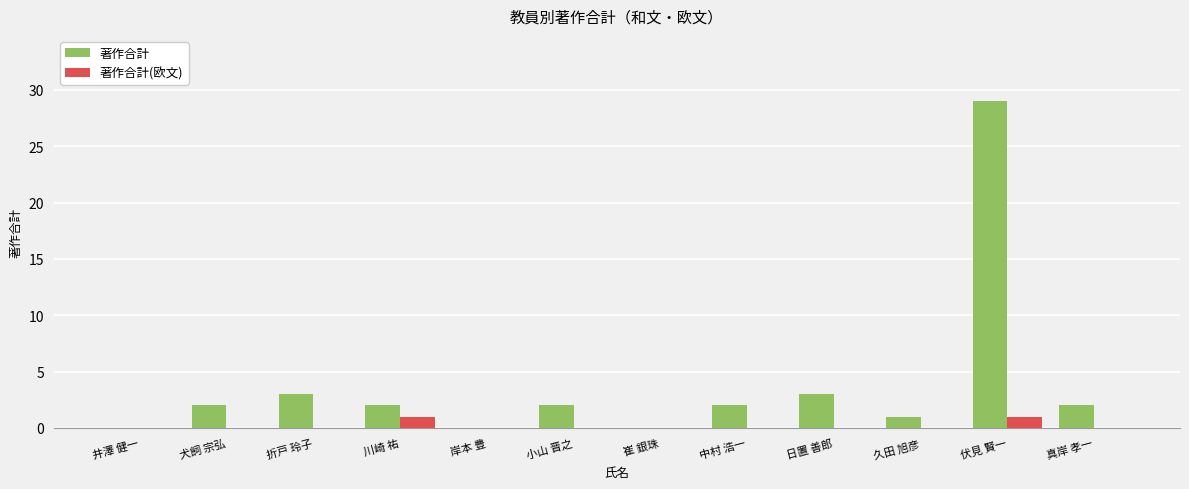

Reading left to right, extract all data points from this chart.

著作合計: 井澤 健一=0	犬飼 宗弘=2	折戸 玲子=3	川崎 祐=2	岸本 豊=0	小山 晋之=2	崔 銀珠=0	中村 浩一=2	日置 善郎=3	久田 旭彦=1	伏見 賢一=29	真岸 孝一=2
著作合計(欧文): 井澤 健一=0	犬飼 宗弘=0	折戸 玲子=0	川崎 祐=1	岸本 豊=0	小山 晋之=0	崔 銀珠=0	中村 浩一=0	日置 善郎=0	久田 旭彦=0	伏見 賢一=1	真岸 孝一=0